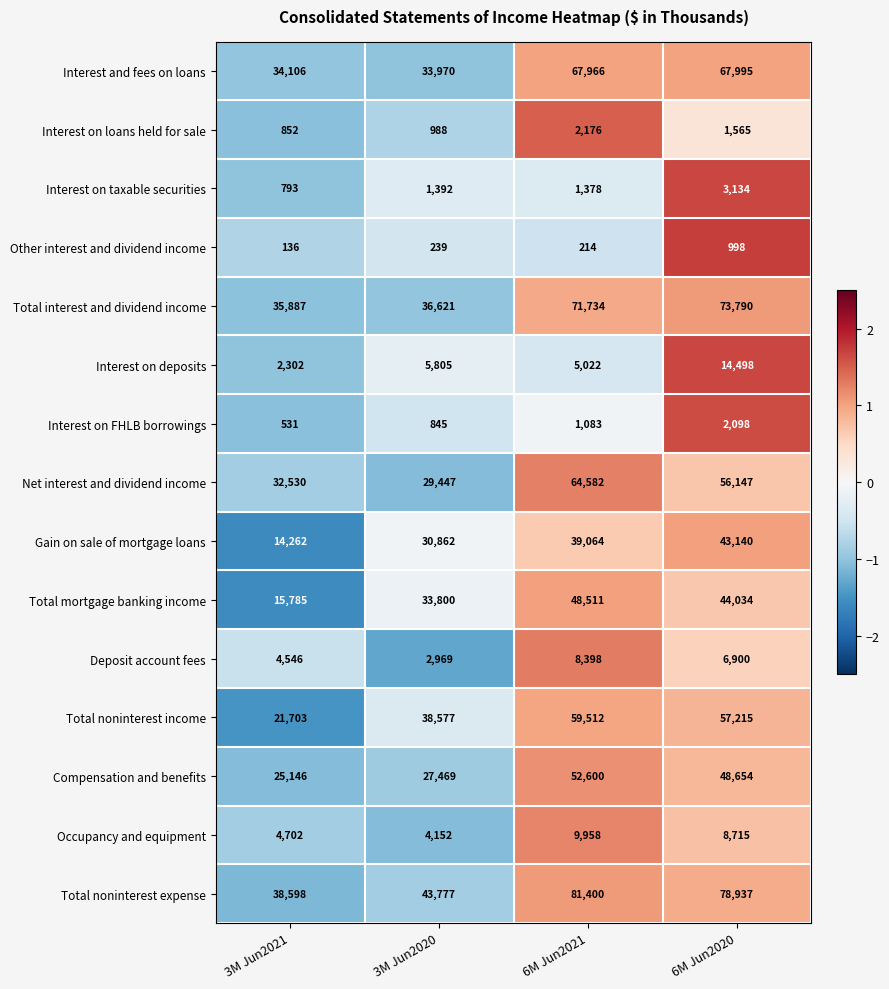

At which category is the sum across all series the highest?

6M Jun2021